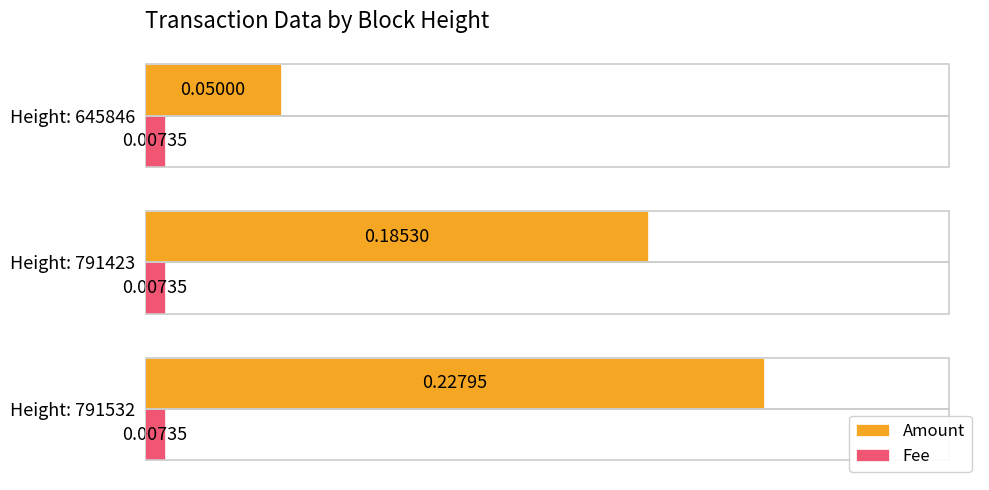

What is the sum of all Amount values?

0.5